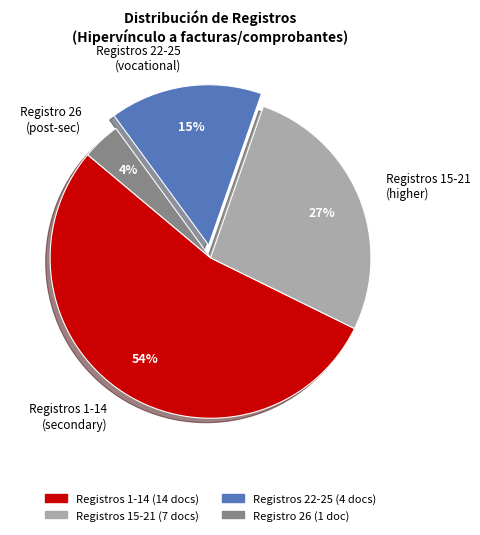

Which slice is the smallest?

Registro 26 (post-sec)